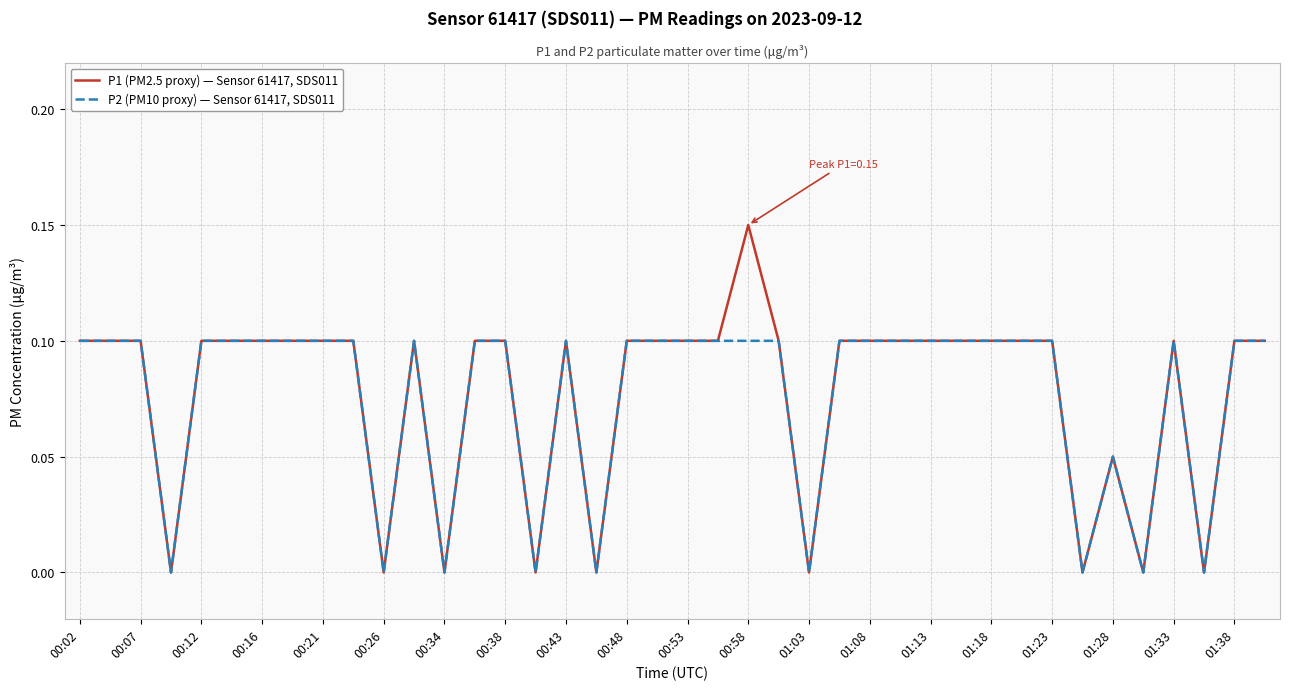

Rank the series by their average value, from highest to lowest.

P1 (PM2.5 proxy) — Sensor 61417, SDS011, P2 (PM10 proxy) — Sensor 61417, SDS011